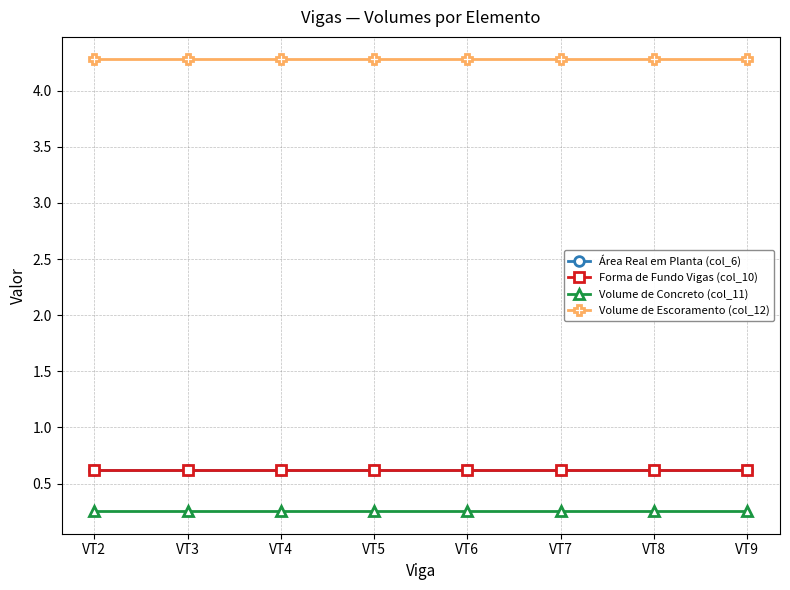

True or false: Área Real em Planta (col_6) and Volume de Concreto (col_11) intersect in this chart.

False